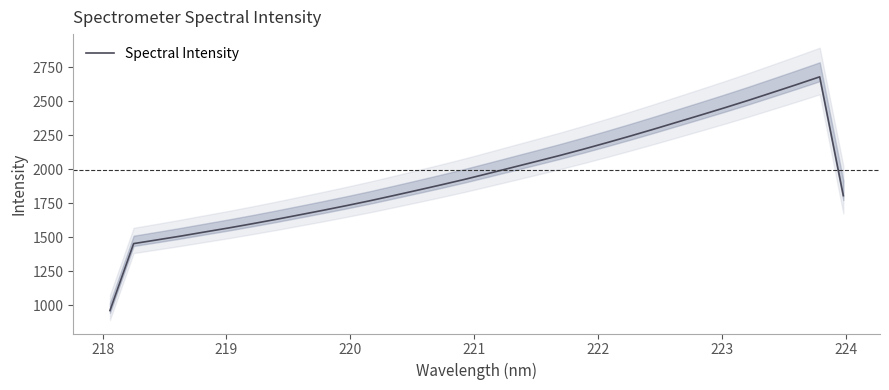

What is the maximum value for Spectral Intensity?

2680.8